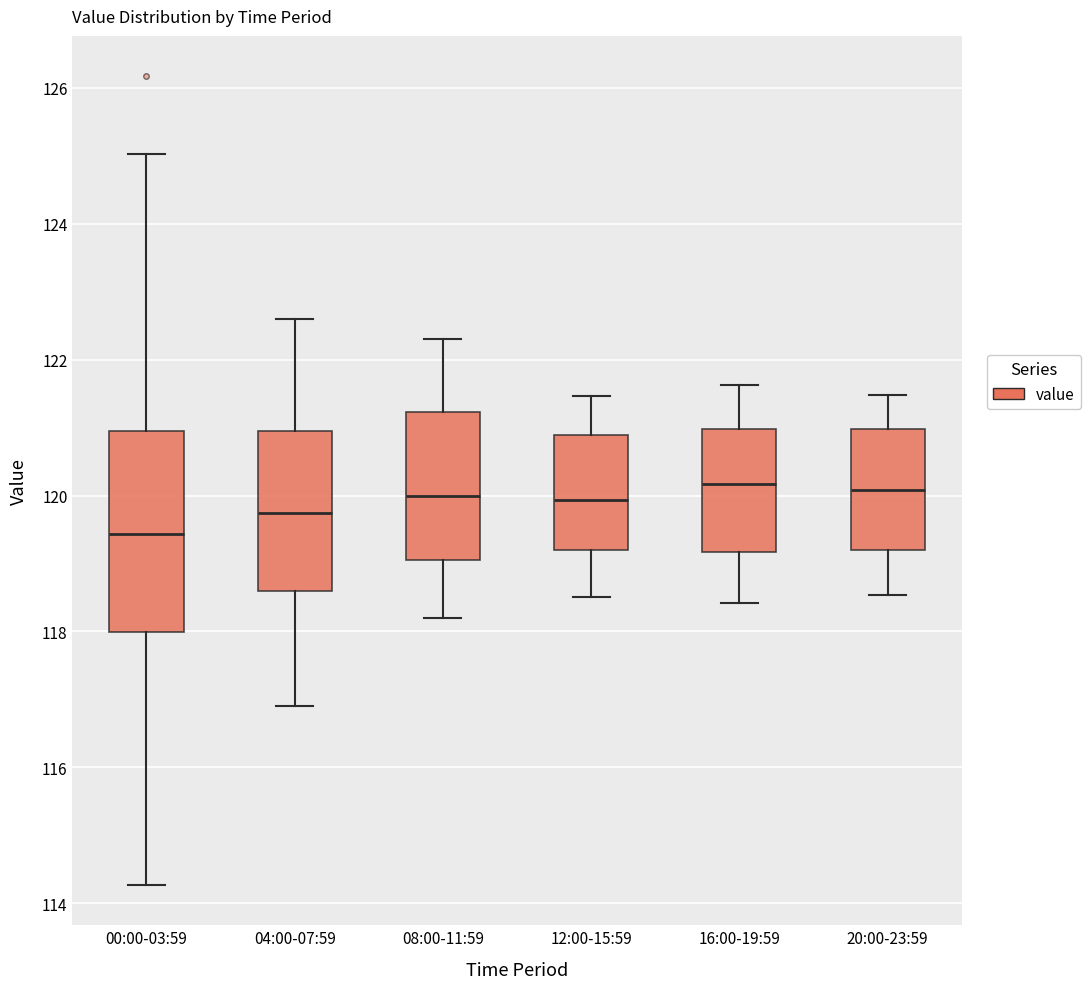

Comparing the boxes themselves (not the whiskers), which one is the tallest?

00:00-03:59